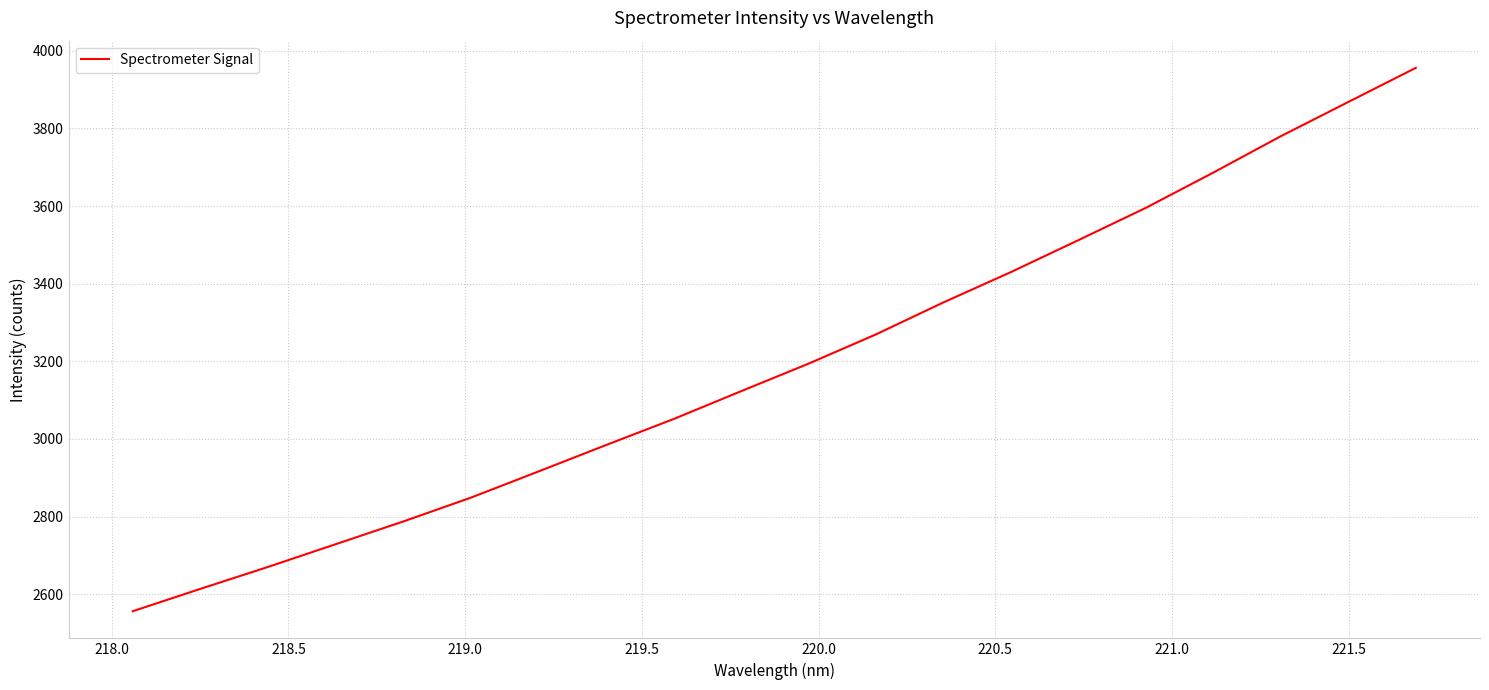

Reading left to right, list all the values displayed in this chart.

2556.5	2614.0	2670.4	2728.9	2787.4	2848.7	2916.1	2984.1	3051.1	3122.8	3193.8	3269.3	3351.7	3429.8	3512.1	3595.3	3686.2	3779.9	3868.0	3955.9